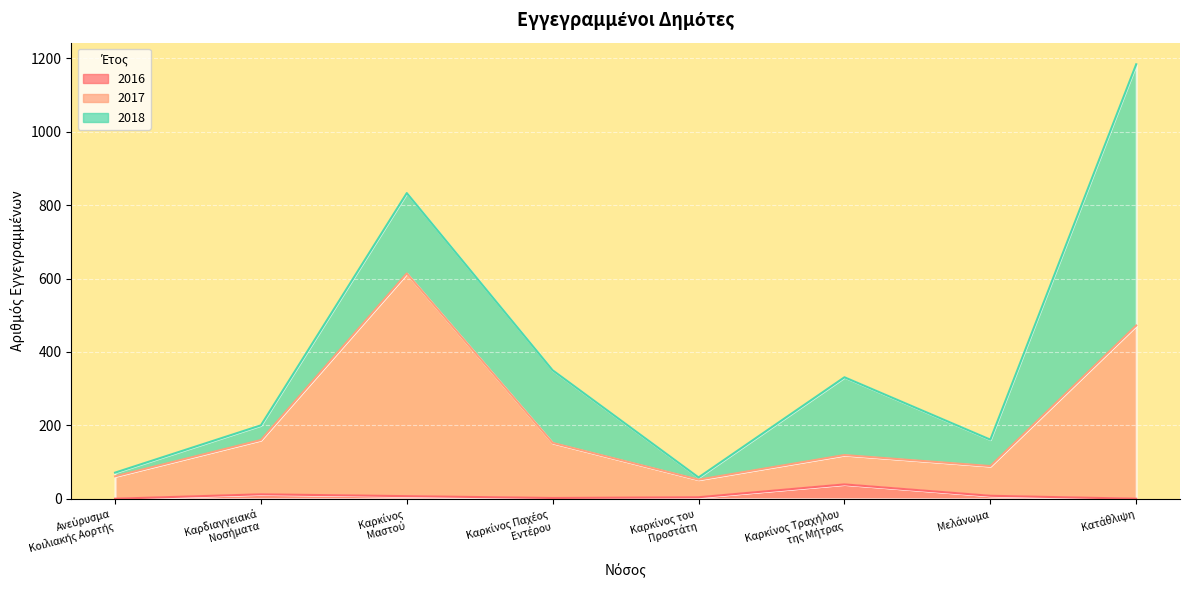

What is the difference between the maximum and second lowest values in the 2016 series?

39